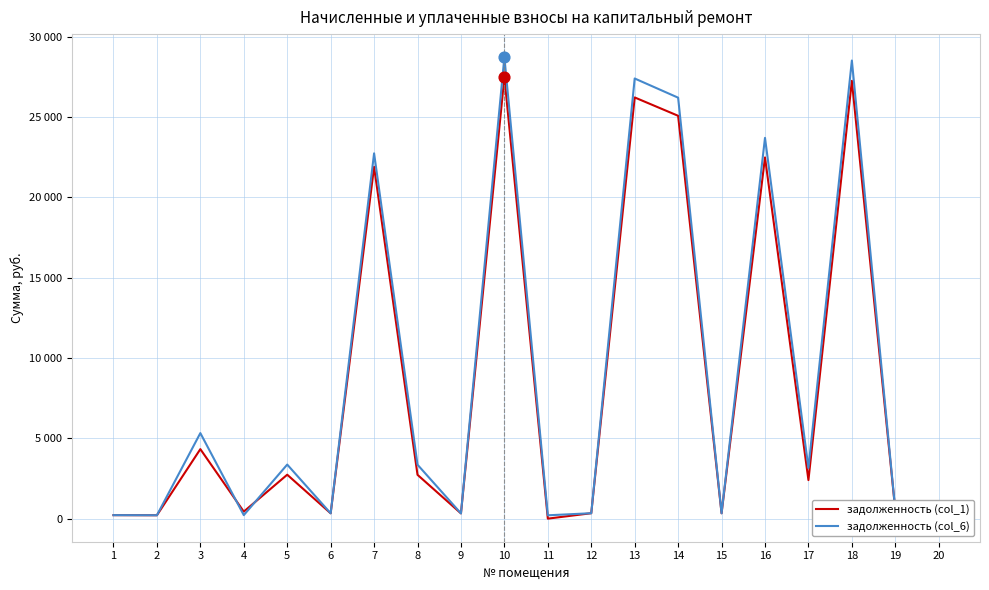

At how many categories does at least one series exceed 19622?

6